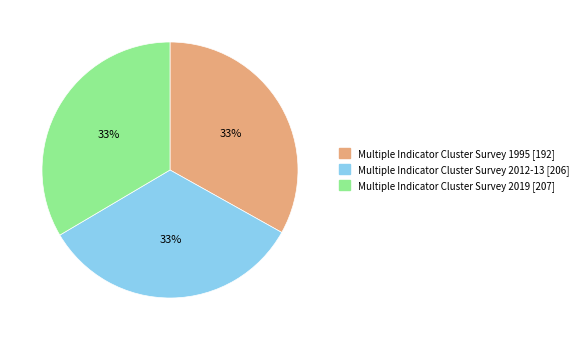

To the nearest percent, what portion does Multiple Indicator Cluster Survey 2012-13 [206] represent?

33%